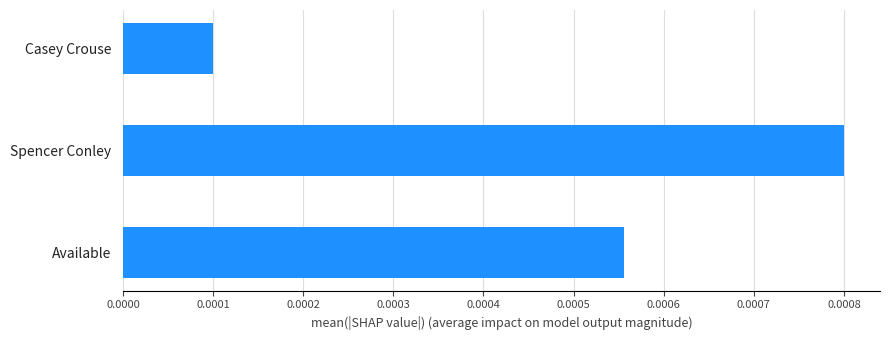

What is the label of the 1st bar from the bottom?

Available